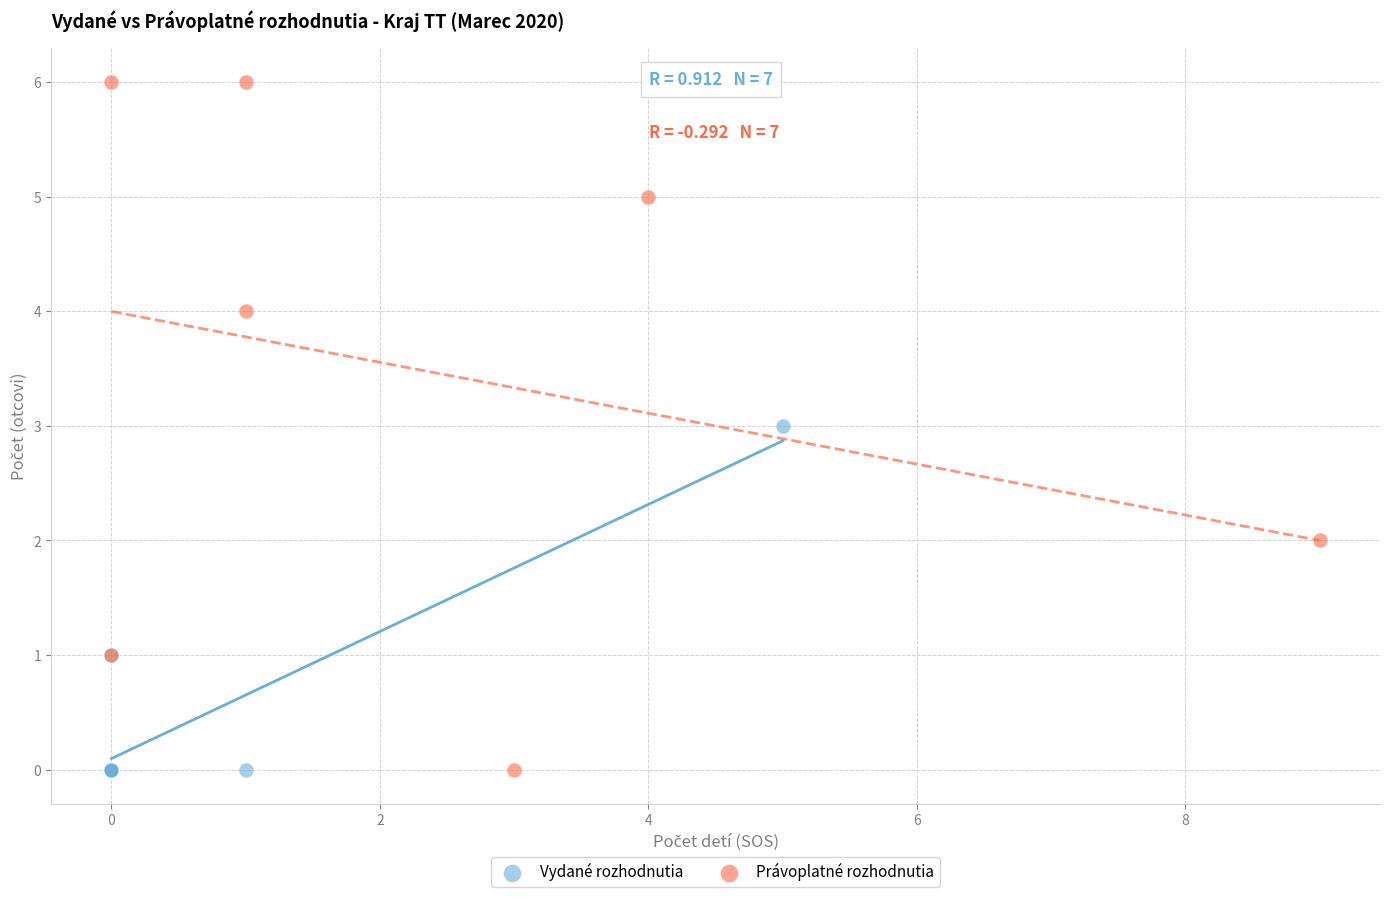

Which series reaches the maximum Y coordinate?

Právoplatné rozhodnutia